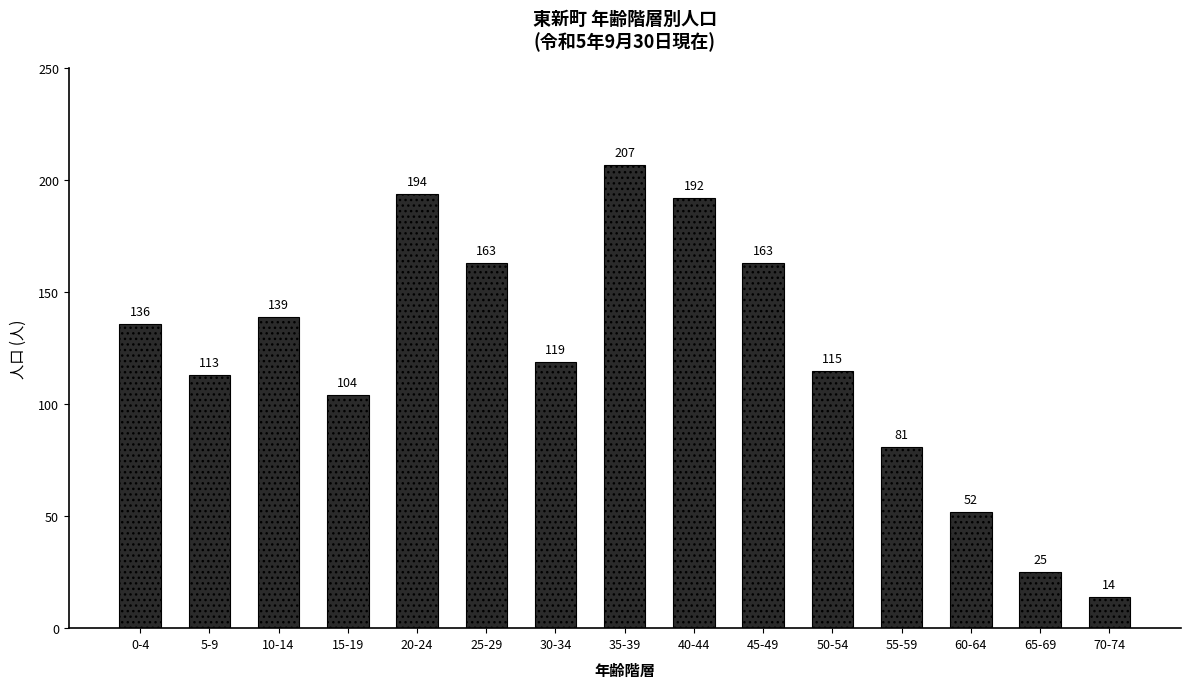

Which category has the highest value across all series?

35-39